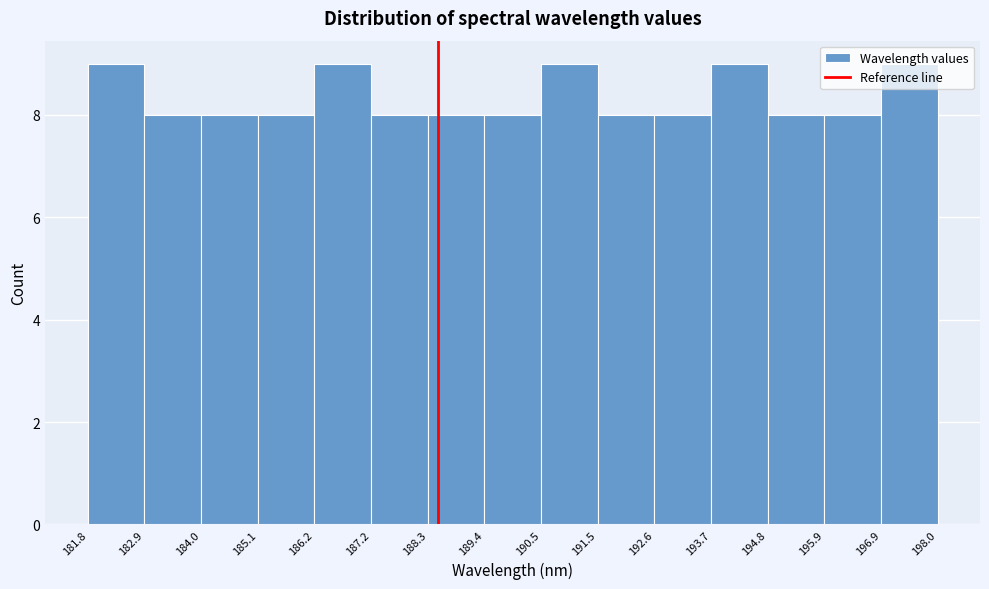

How tall is the bar that spans 193.7 to 194.8 on the x-axis? The values are not printed on the chart, so give them approximately, as read against the axis.

9